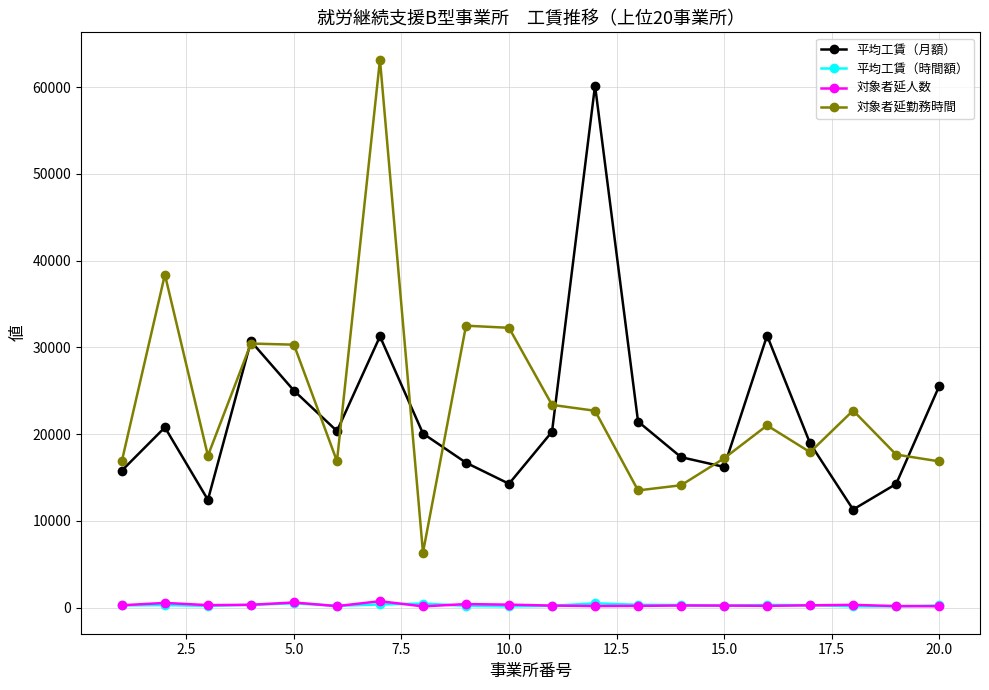

True or false: 対象者延勤務時間 has more than 0 interior local peaks.

True